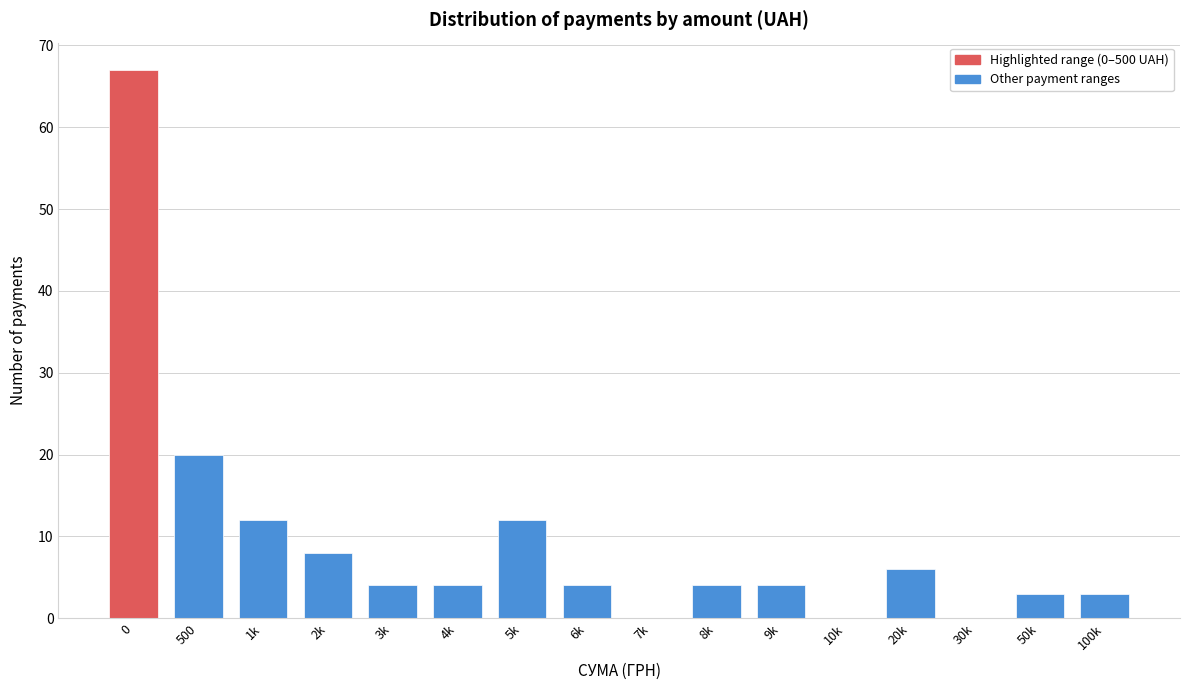

Reading left to right, what are all the values shown in this chart?

0=67	500=20	1k=12	2k=8	3k=4	4k=4	5k=12	6k=4	7k=0	8k=4	9k=4	10k=0	20k=6	30k=0	50k=3	100k=3